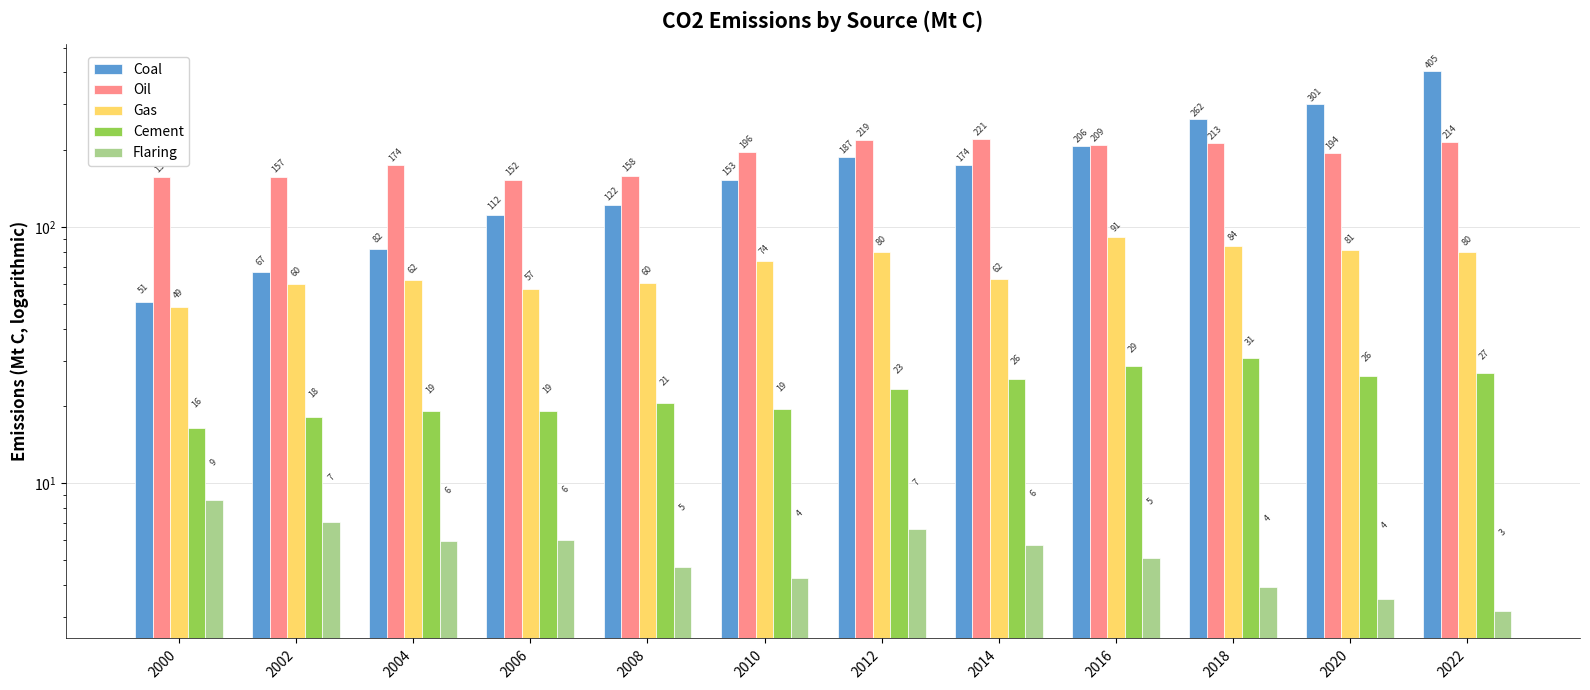

Reading left to right, transcribe all the data shown in this chart.

Coal: 50.9	66.7	82.2	111.6	121.8	152.7	187.2	173.6	206.3	262.2	300.5	404.6
Oil: 156.8	156.8	173.9	152.5	158.3	195.7	218.8	220.6	208.8	213.0	194.4	214.3
Gas: 48.6	59.8	61.9	57.4	60.3	73.7	80.1	62.4	91.2	84.1	81.2	80.0
Cement: 16.4	18.1	19.0	19.0	20.5	19.5	23.3	25.5	28.7	30.8	26.3	26.8
Flaring: 8.6	7.1	6.0	6.0	4.7	4.3	6.6	5.8	5.1	3.9	3.5	3.2